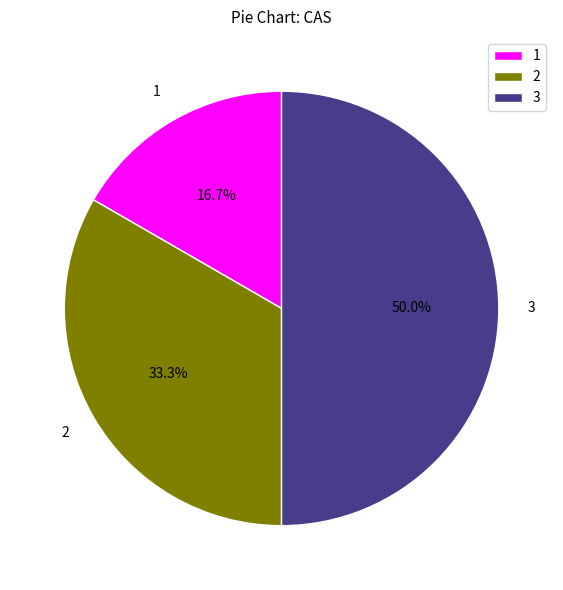

Does 2 account for over 50% of the chart?

No